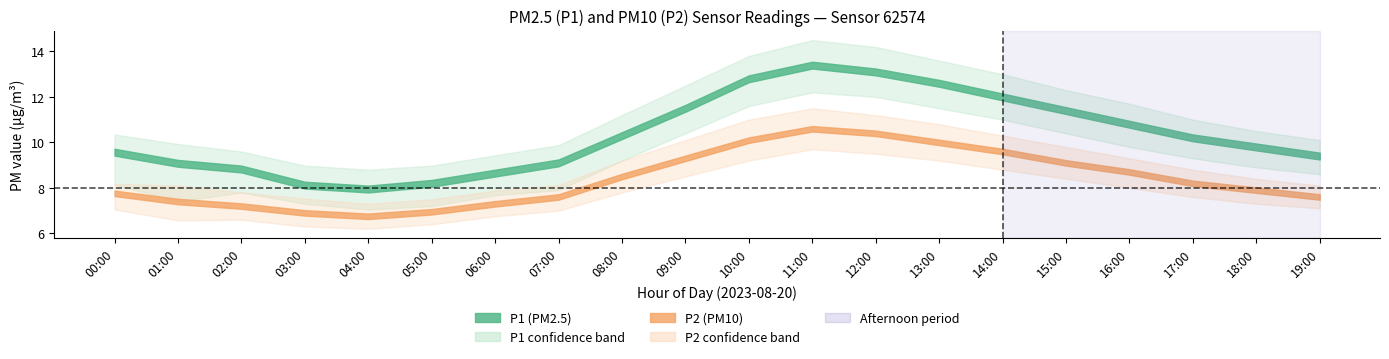

Is this an area chart (filled region under the line)?

No